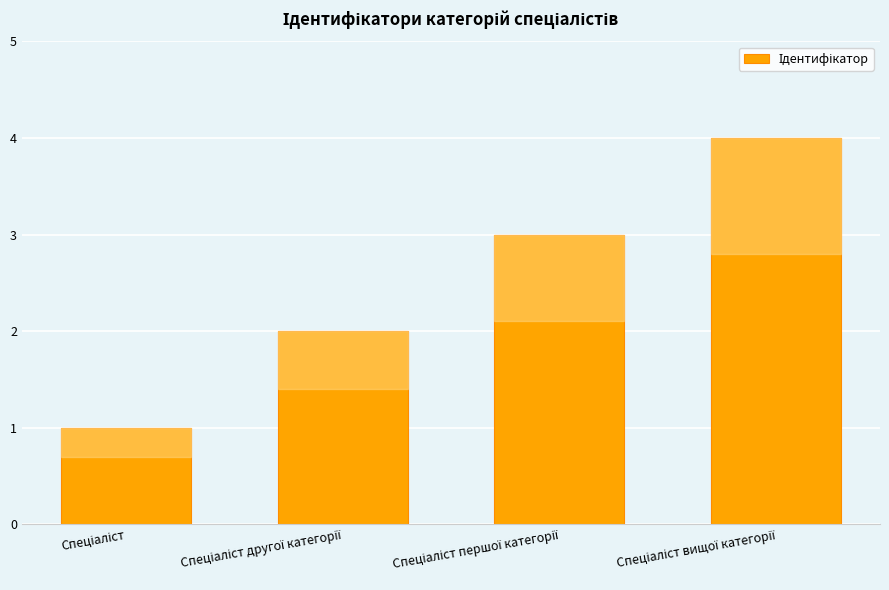

What is the difference between the maximum and minimum values?

3